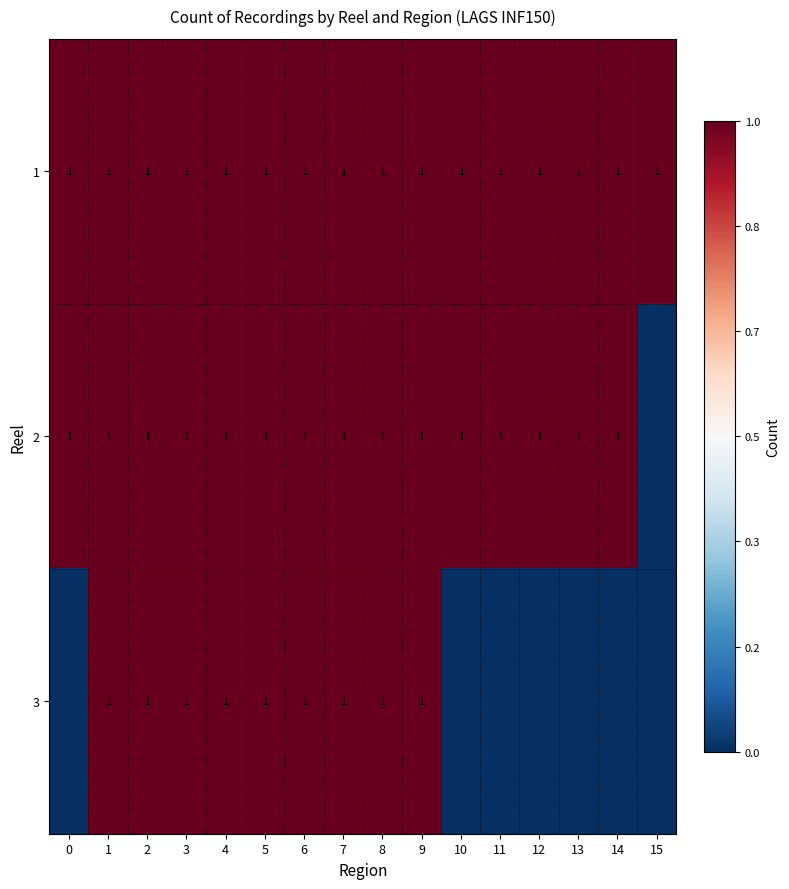

What is the total value across all series at 1?

3